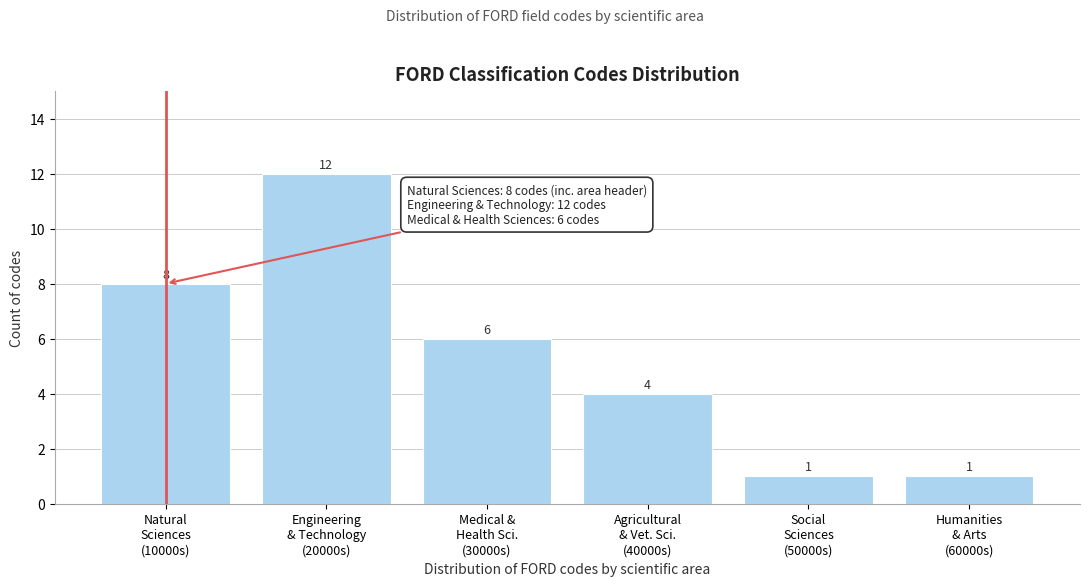

Reading left to right, extract all data points from this chart.

8	12	6	4	1	1